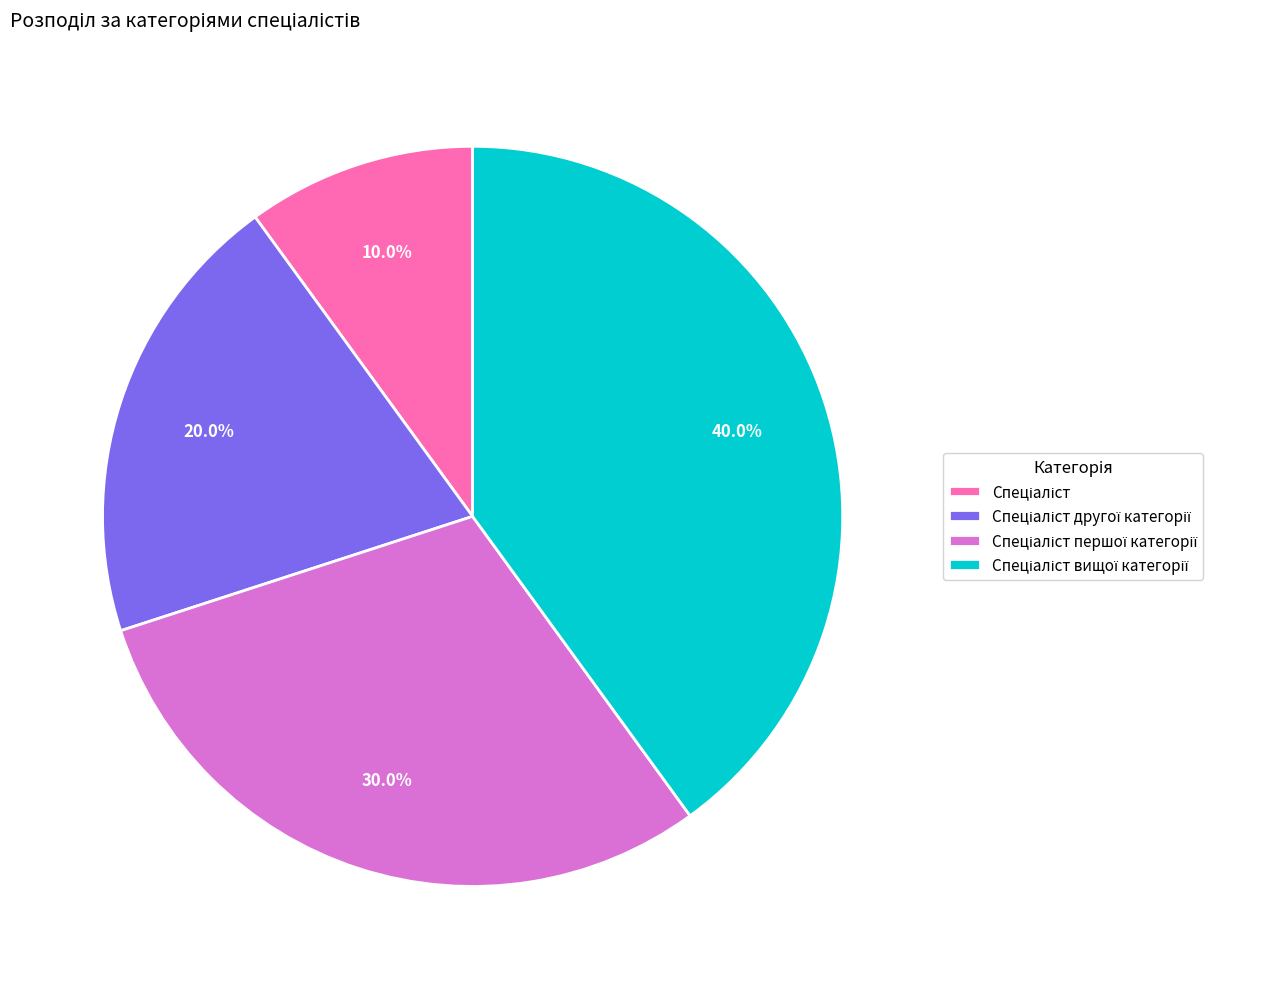

How many segments does this pie chart have?

4